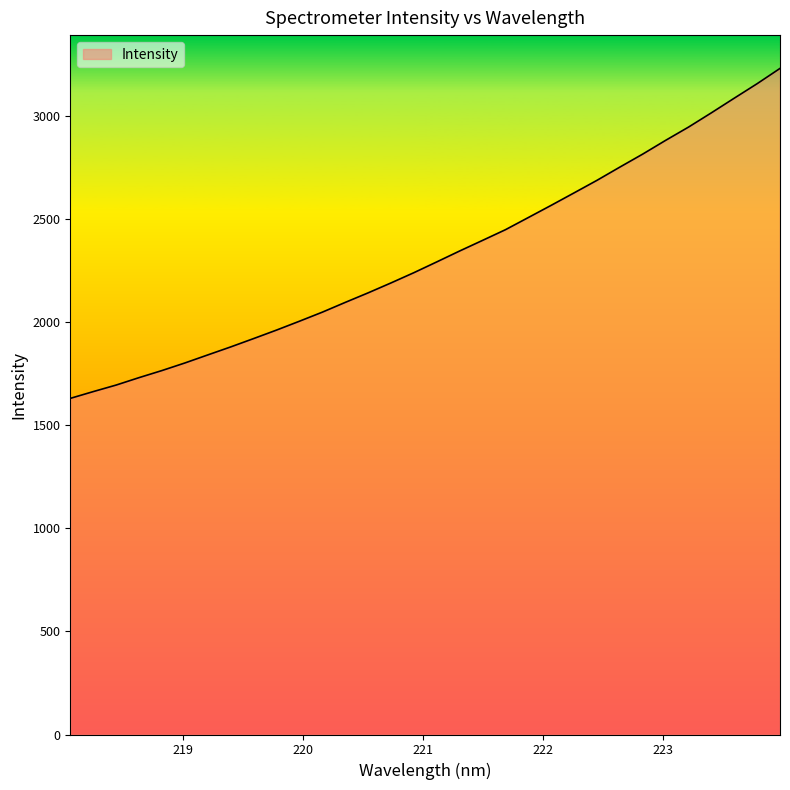

What is the greatest value displayed?

3232.1